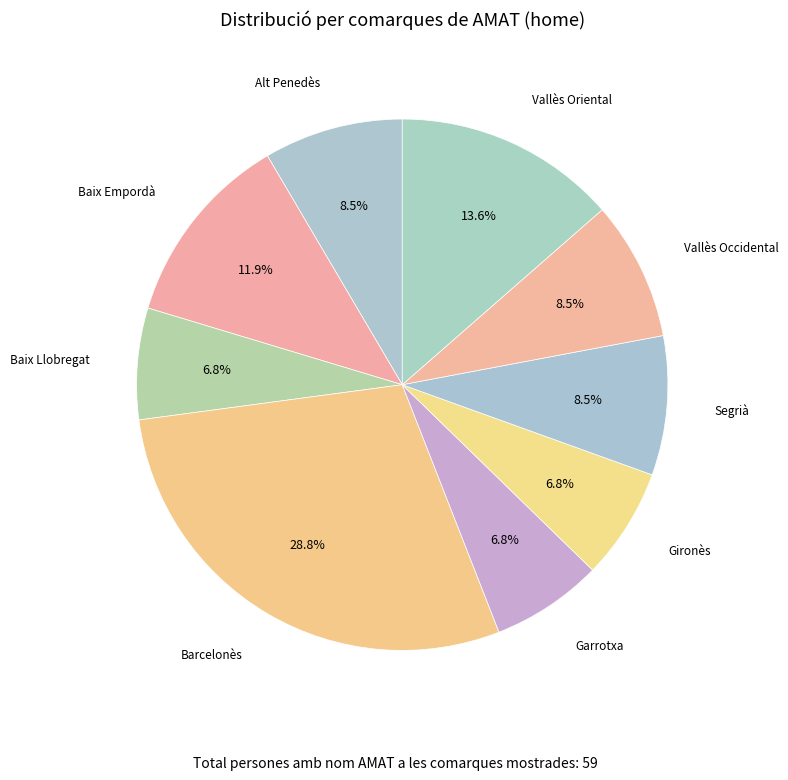

How many segments does this pie chart have?

9